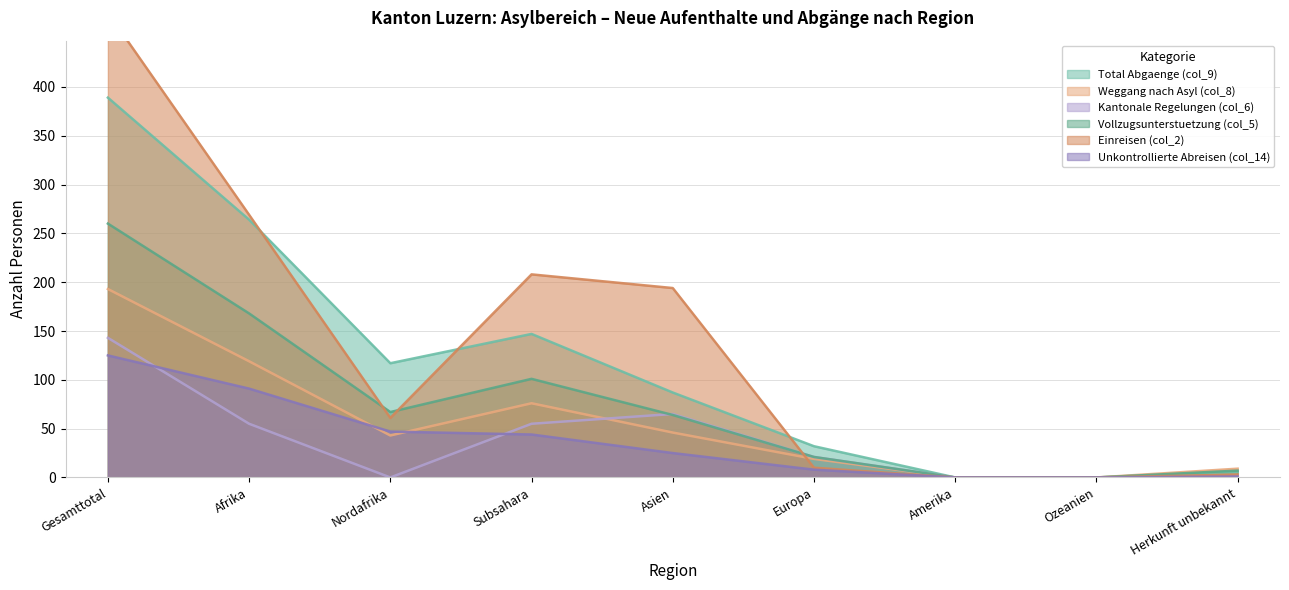

List the labels in order of Weggang nach Asyl (col_8) value, largest first.

Gesamttotal, Afrika, Subsahara, Asien, Nordafrika, Europa, Herkunft unbekannt, Amerika, Ozeanien